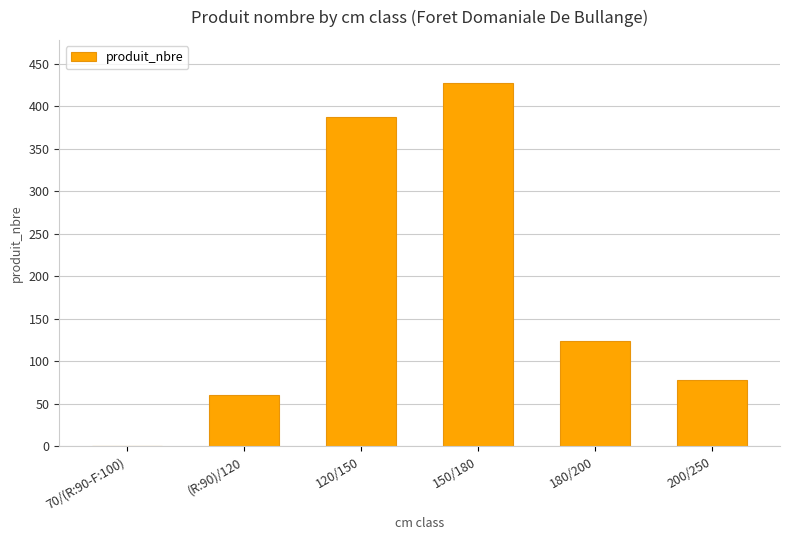

The chart shows a value of 61 at (R:90)/120. True or false?

True